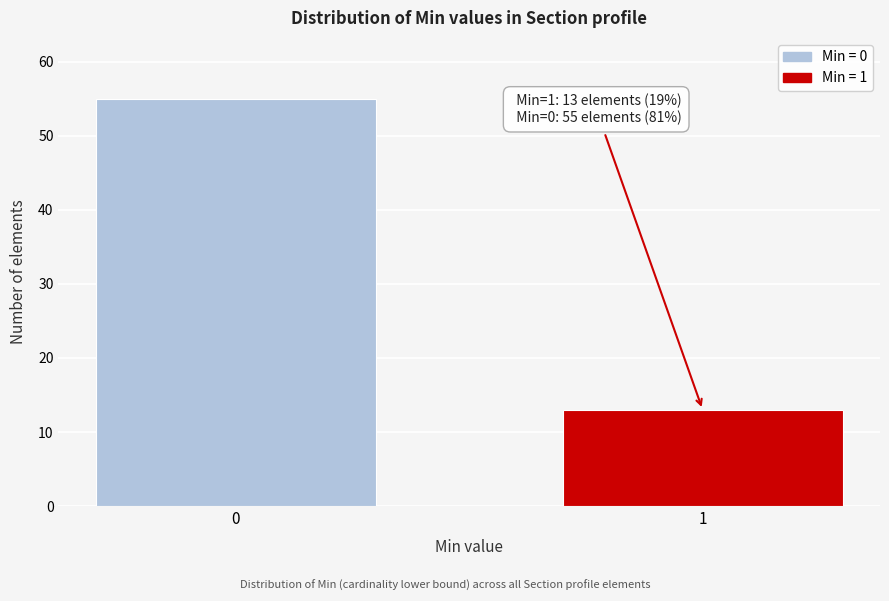

Reading left to right, list all the values displayed in this chart.

55	13